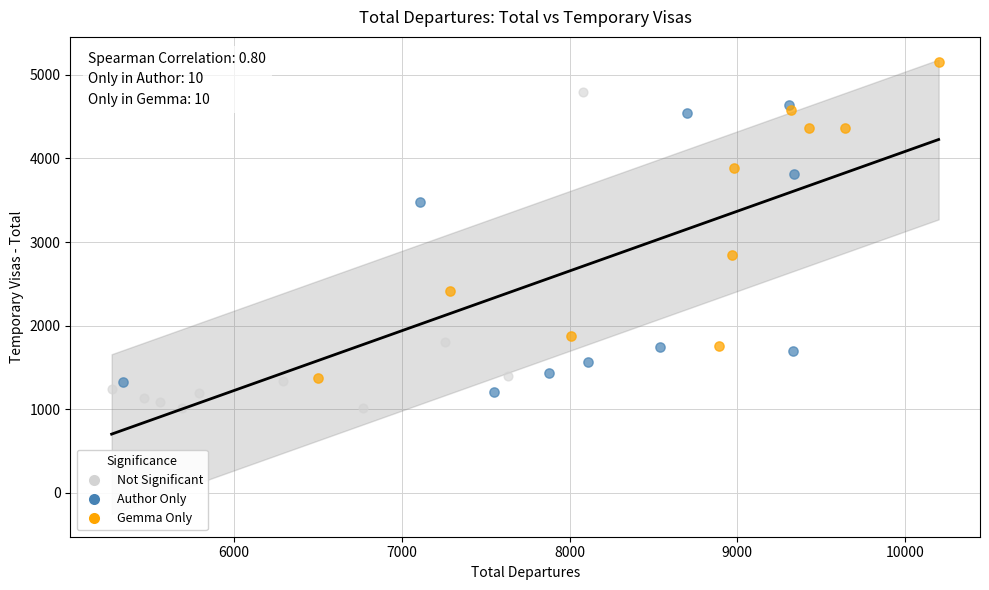

Which series reaches the maximum Y coordinate?

Gemma Only